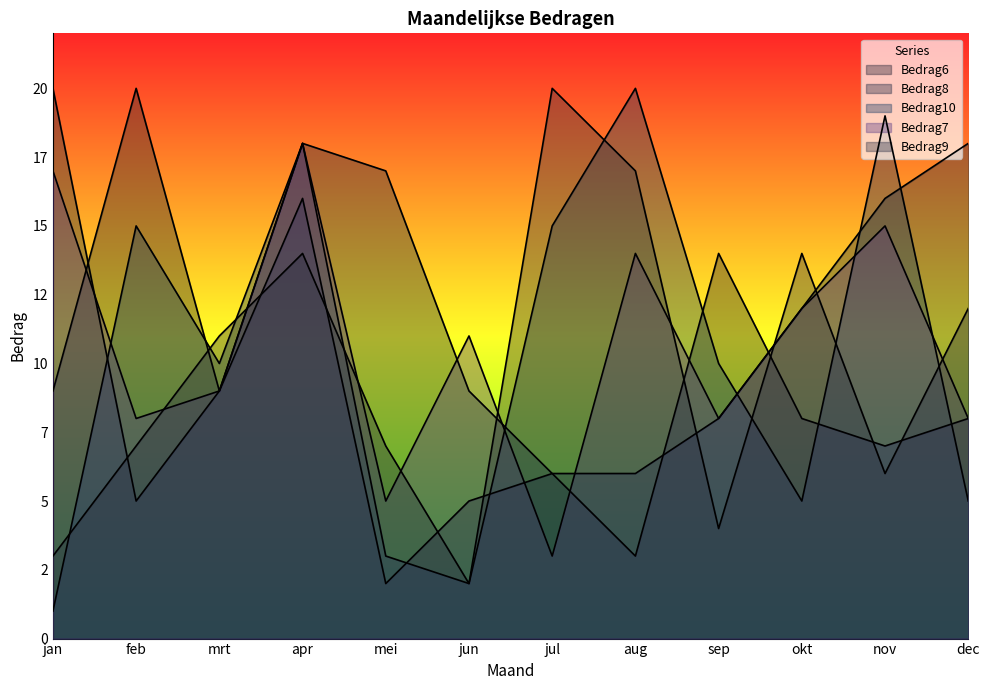

Rank the series by their maximum value, from lowest to highest.

Bedrag7, Bedrag6, Bedrag8, Bedrag10, Bedrag9